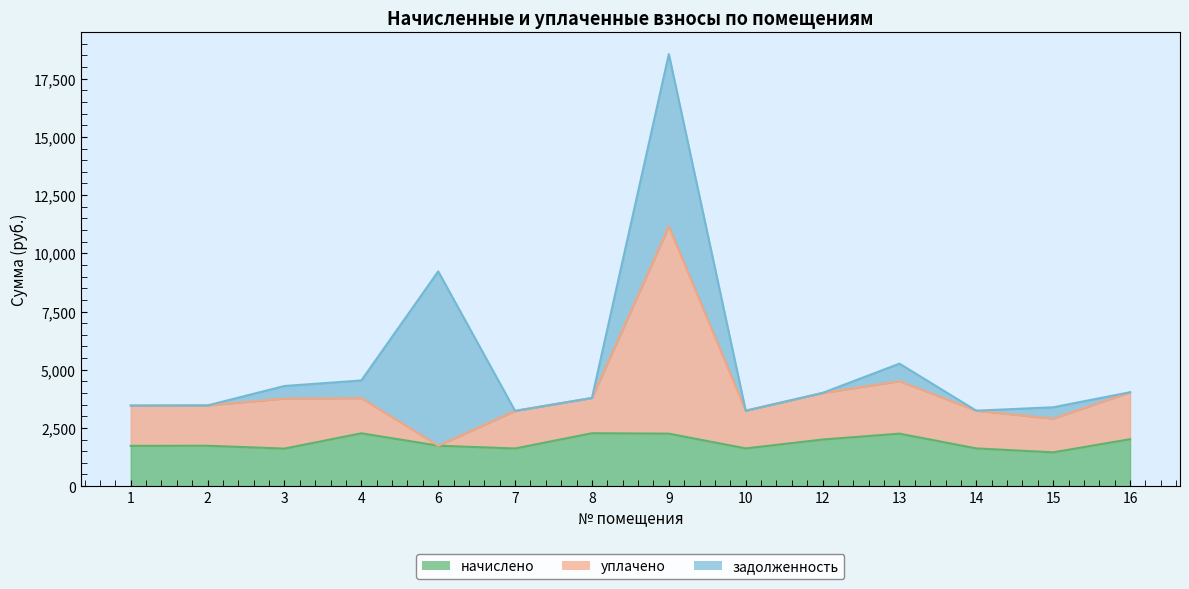

What is the total value across all series at 15?

3387.4